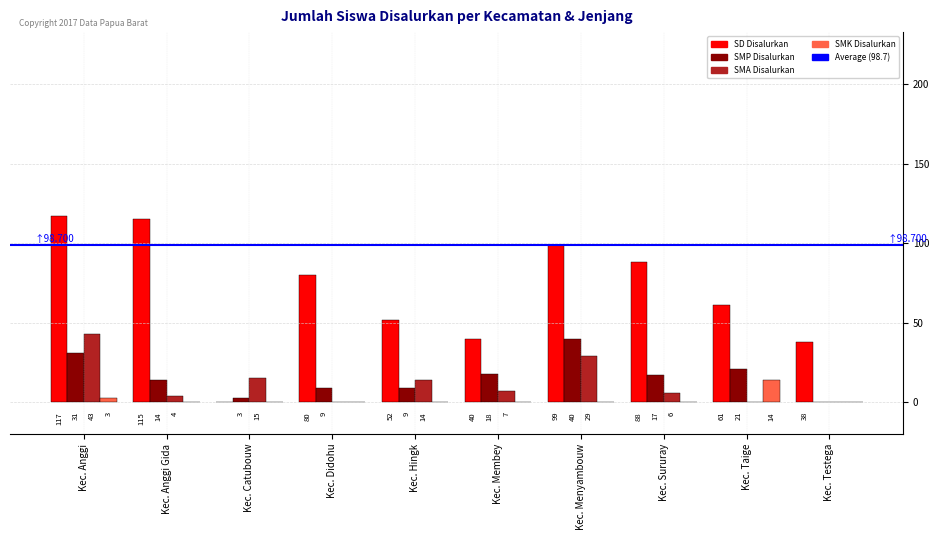

The value of SD Disalurkan at Kec. Testega is 9. True or false?

False